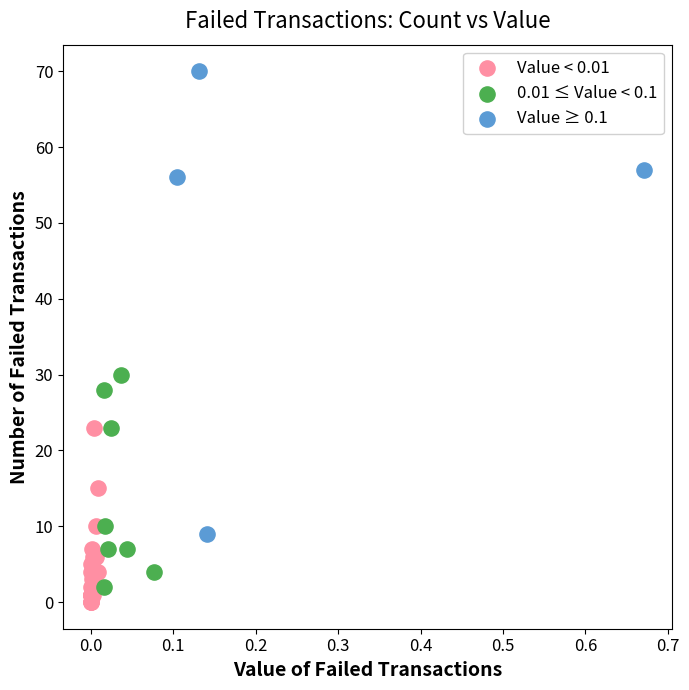

Which series has the largest Y range (max minus min)?

Value ≥ 0.1